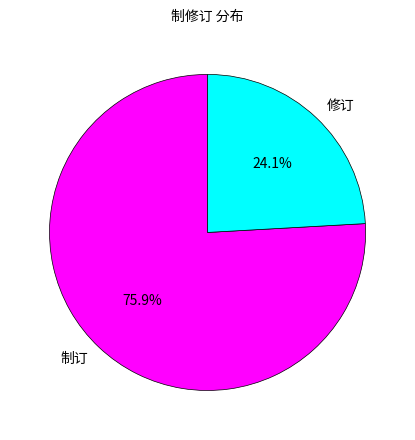

Is it true that 制订 is 64% of the pie?

False